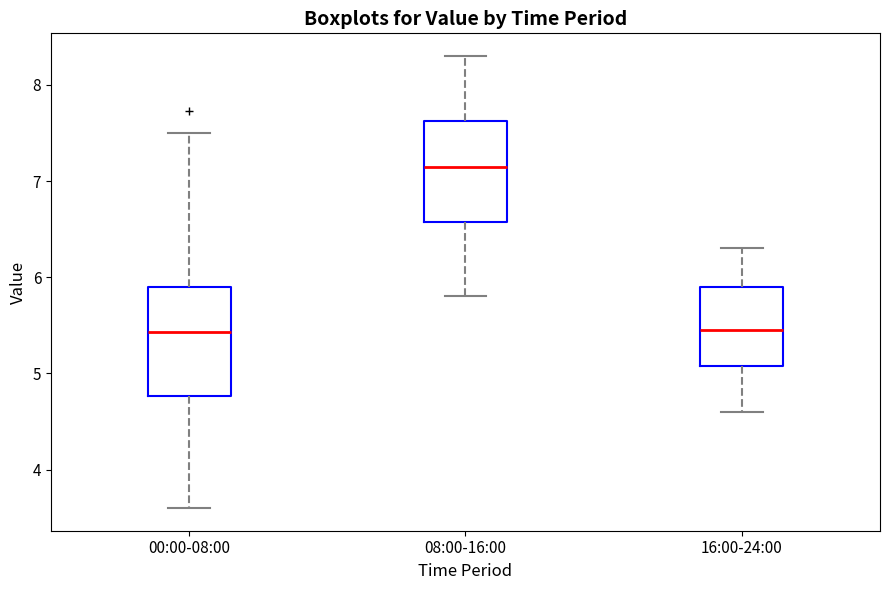

Where does the lower whisker of the box for 08:00-16:00 end on the y-axis? The values are not printed on the chart, so give them approximately, as read against the axis.

5.8